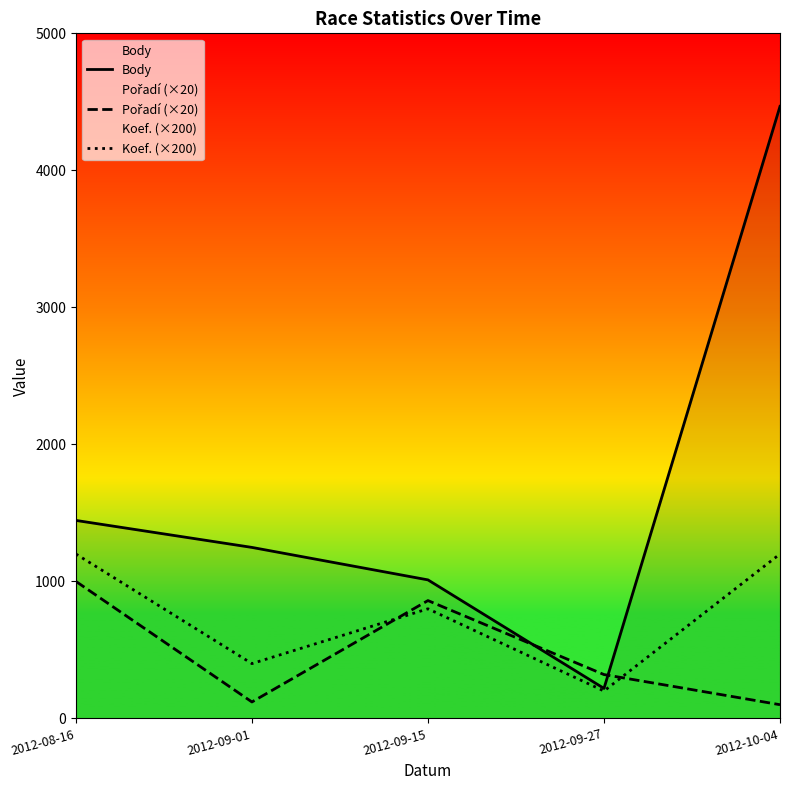

List the labels in order of Body value, largest first.

2012-10-04, 2012-08-16, 2012-09-01, 2012-09-15, 2012-09-27